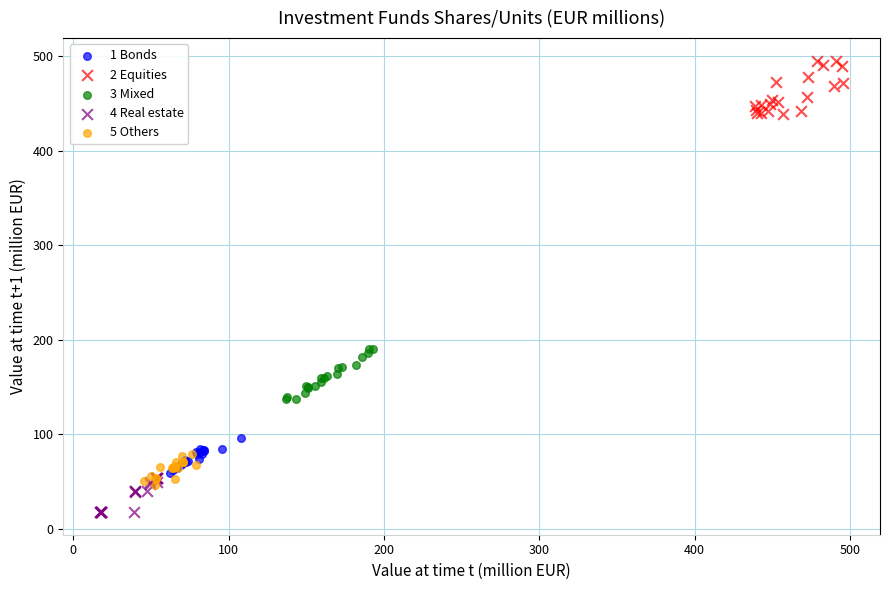

What are all the series names shown in the legend?

1 Bonds, 2 Equities, 3 Mixed, 4 Real estate, 5 Others